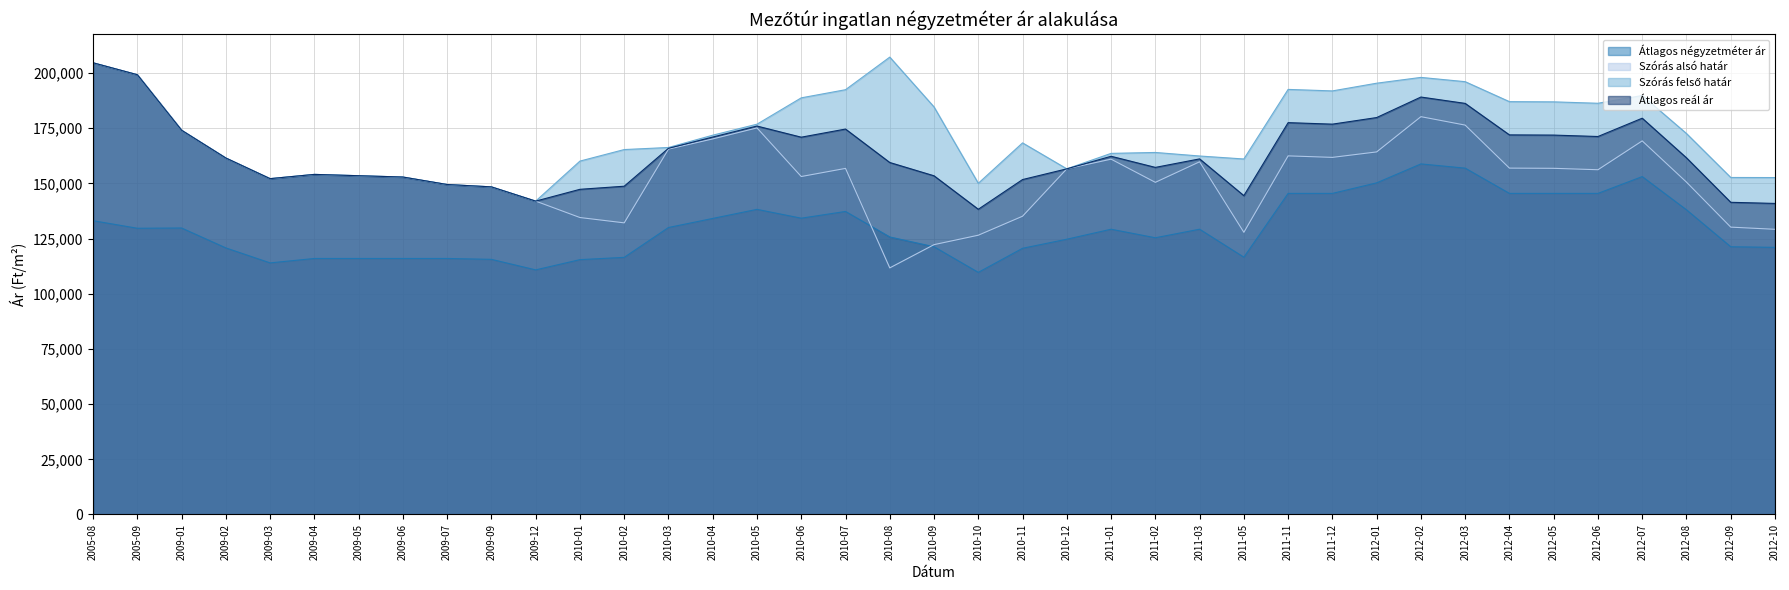

True or false: Szórás felső határ and Szórás alsó határ intersect in this chart.

False